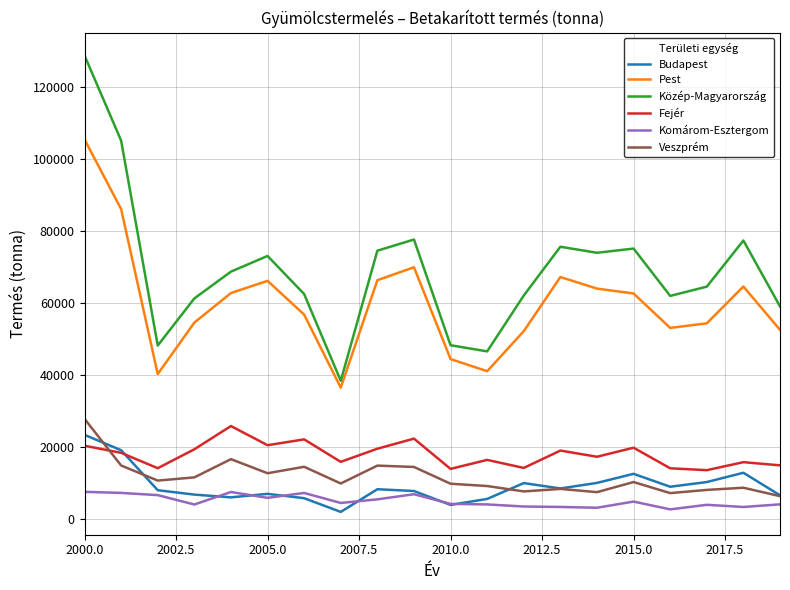

What is the greatest value displayed?

128881